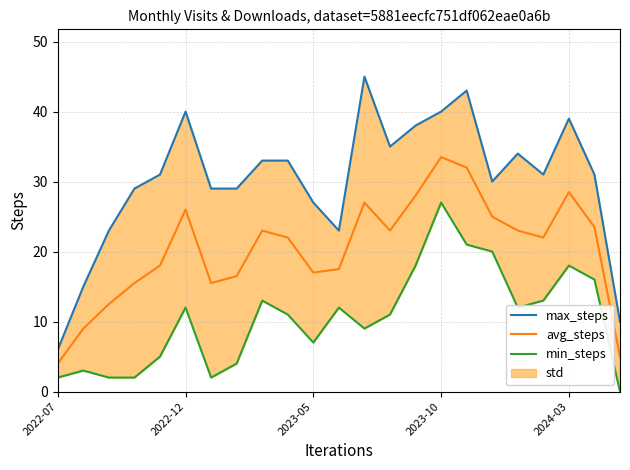

How many interior local peaks does the max_steps series have?

5